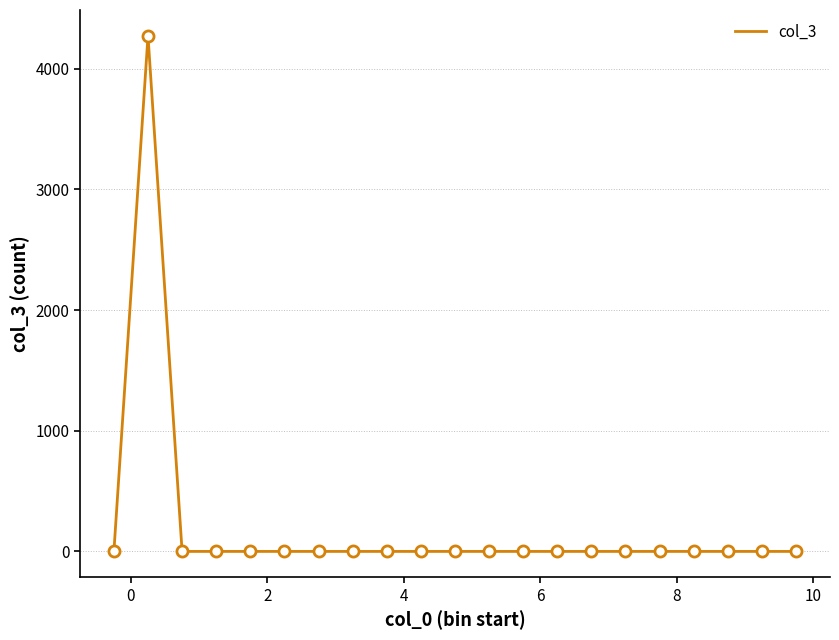

What is the difference between the maximum and minimum values?

4273